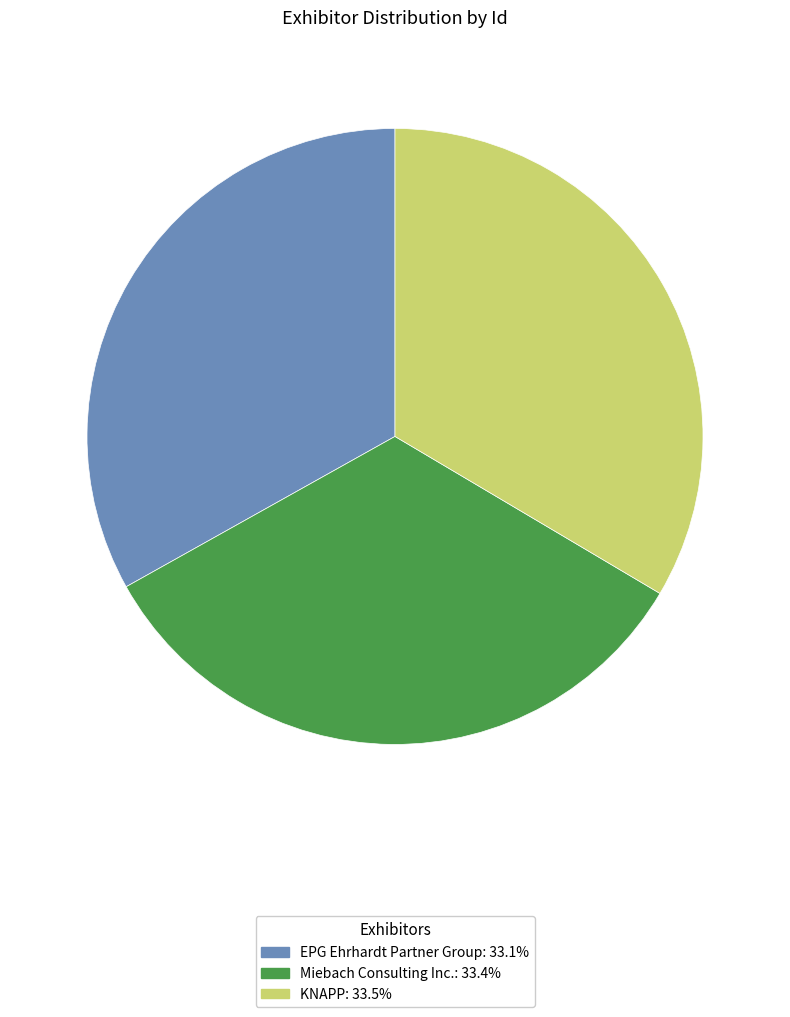

Does Miebach Consulting Inc. represent more than half of the total?

No